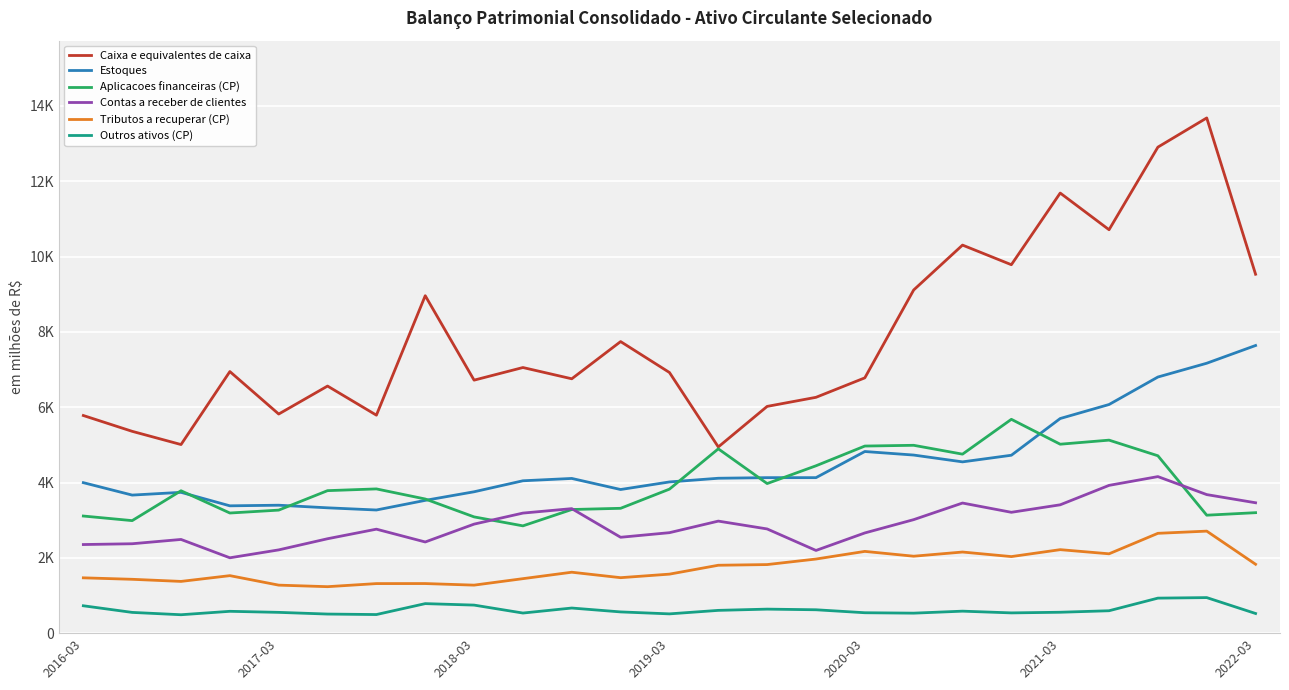

What are all the series names shown in the legend?

Caixa e equivalentes de caixa, Estoques, Aplicacoes financeiras (CP), Contas a receber de clientes, Tributos a recuperar (CP), Outros ativos (CP)